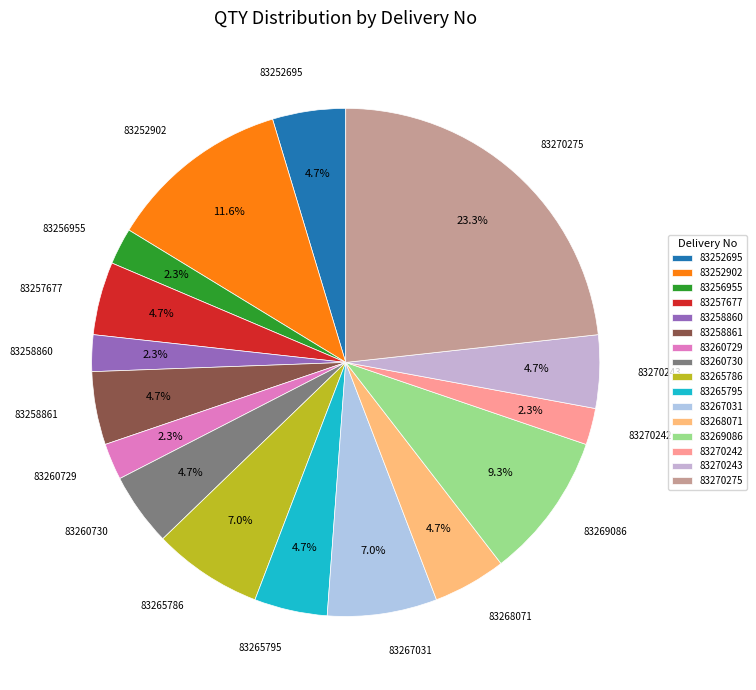

The 83265786 slice represents 7% of the pie. True or false?

True